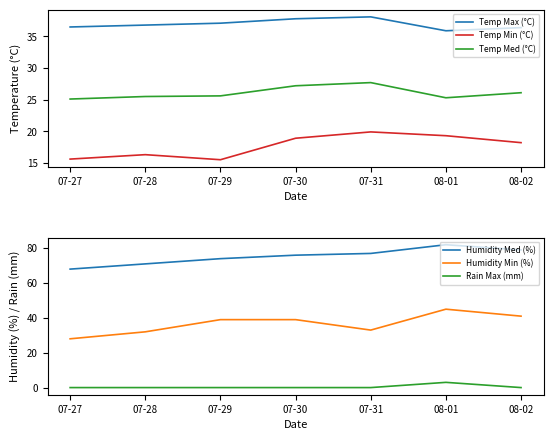

What is the maximum value shown in the chart?

82.0